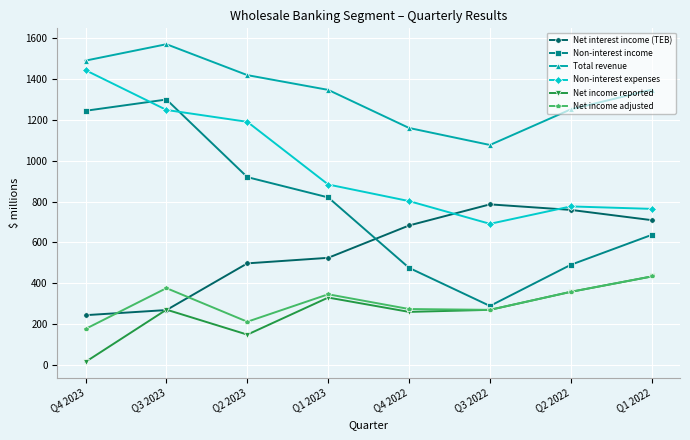

Does the chart display data point markers on the line(s)?

Yes